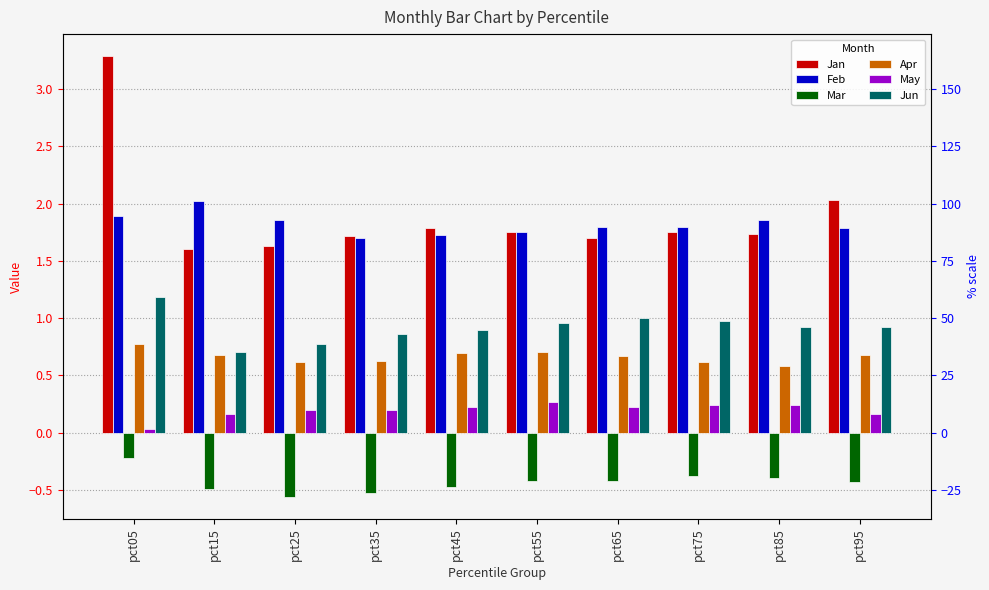

What is the value of the Mar bar at the 10th from the left?

-0.4